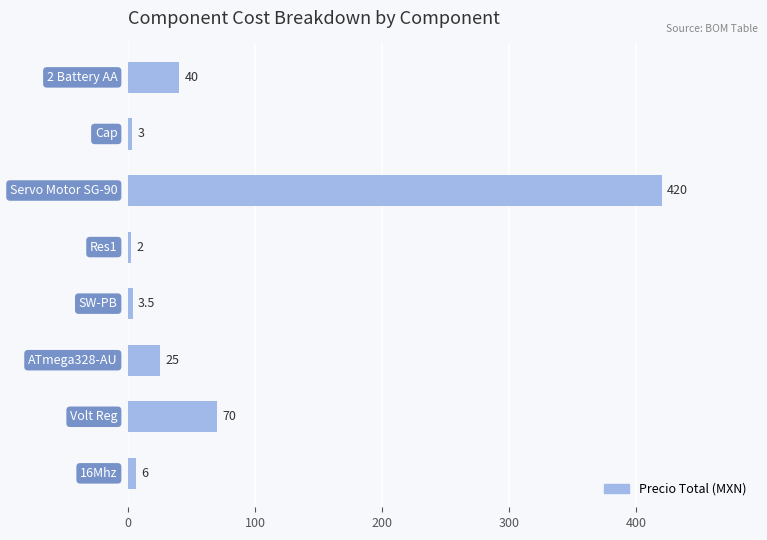

What is the value of the 6th bar from the top?

25.0